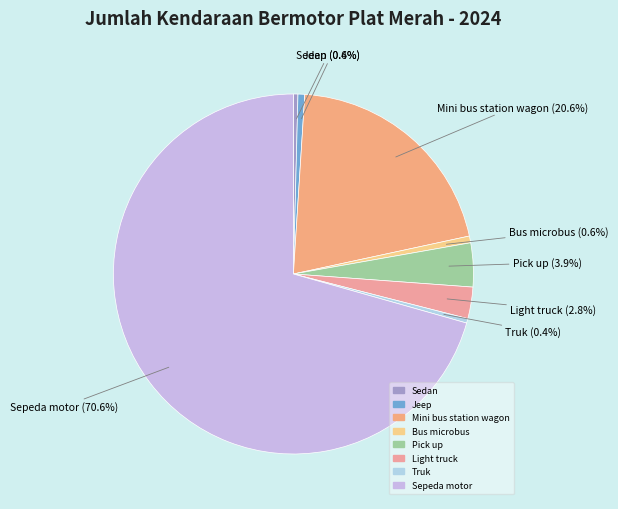

Approximately how many times larger is the value at Sepeda motor compared to Mini bus station wagon?

3.4